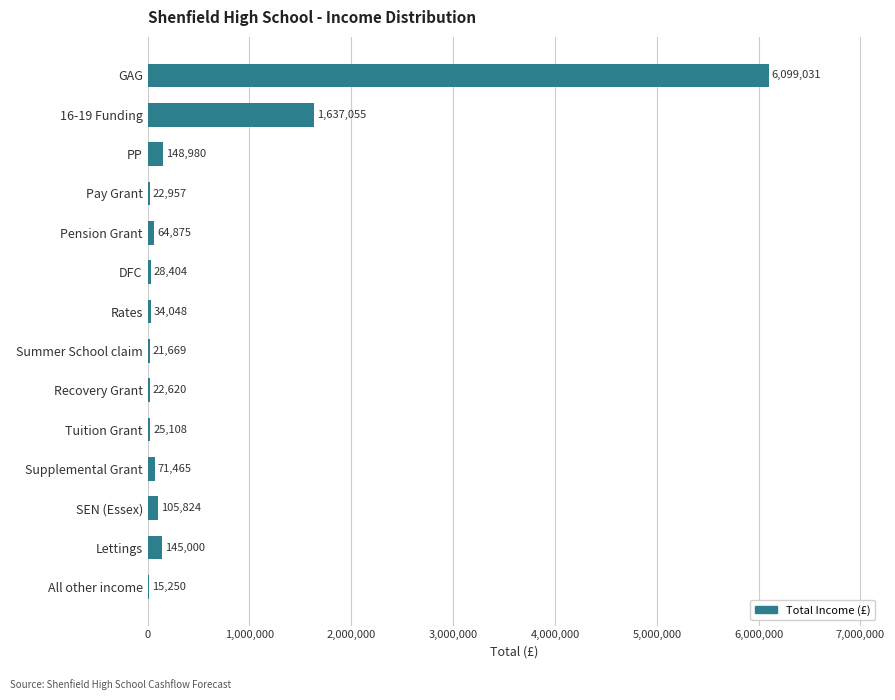

The chart shows a value of 105824 at SEN (Essex). True or false?

True